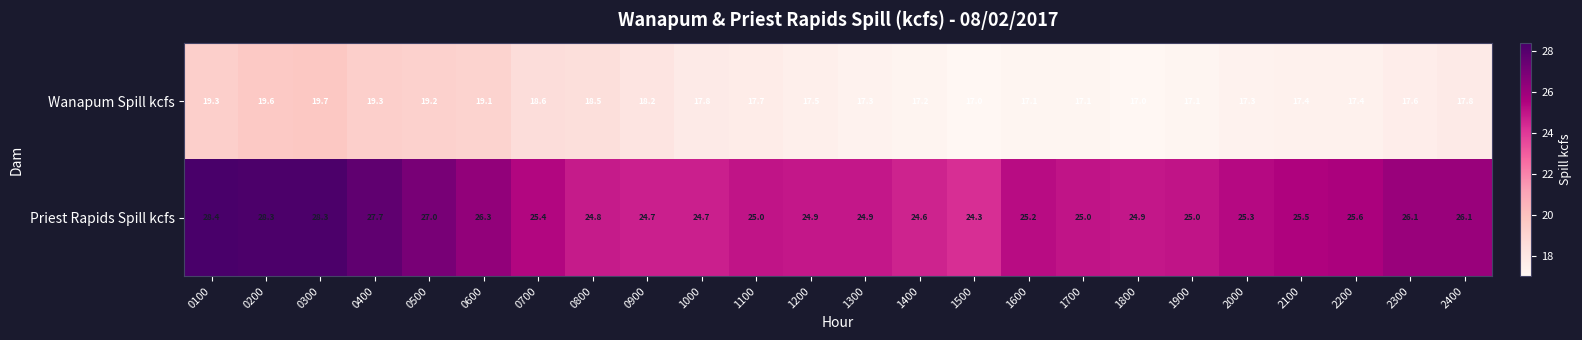

What is the greatest value displayed?

28.4